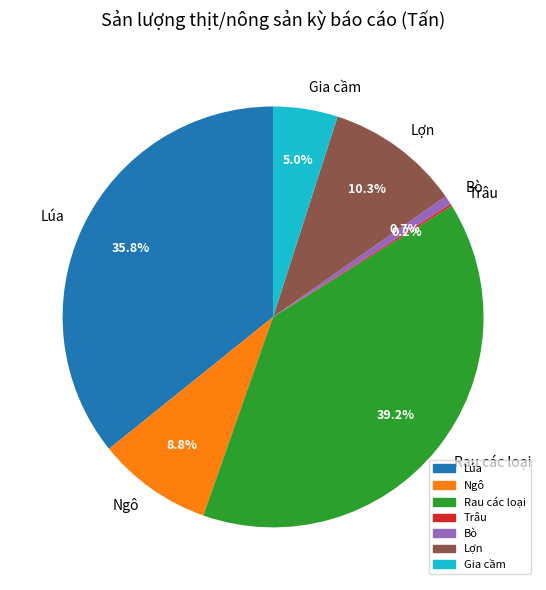

What is the largest slice in the pie chart?

Rau các loại